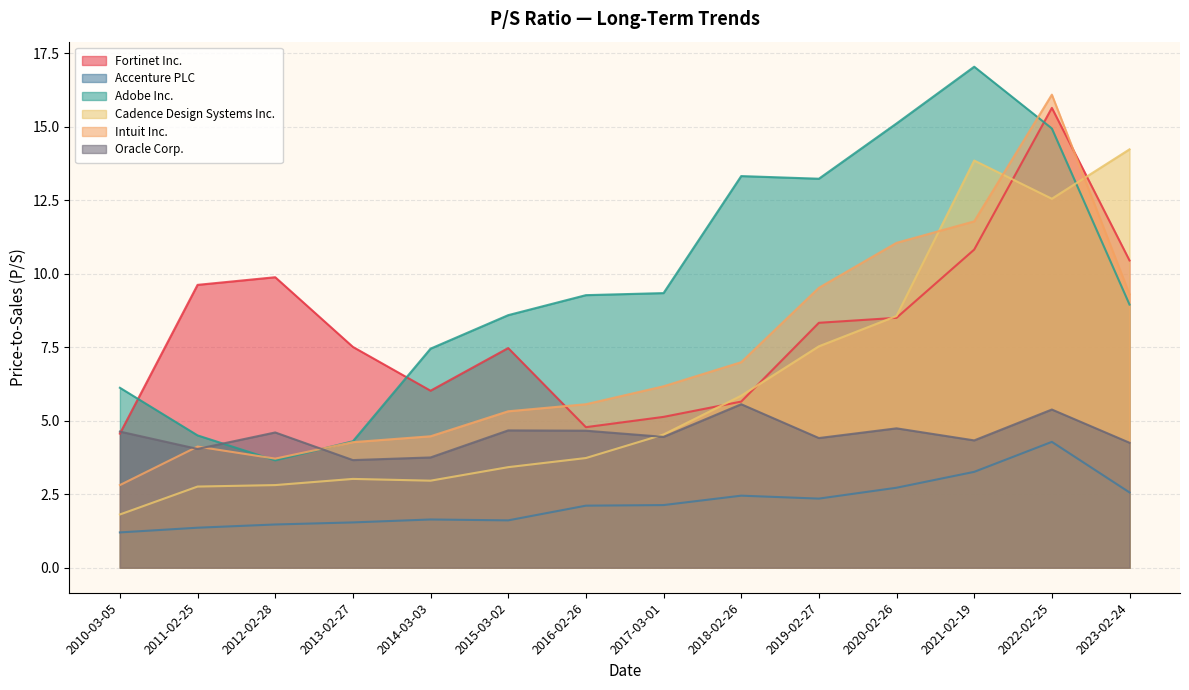

How many times do Intuit Inc. and Fortinet Inc. cross each other?

2